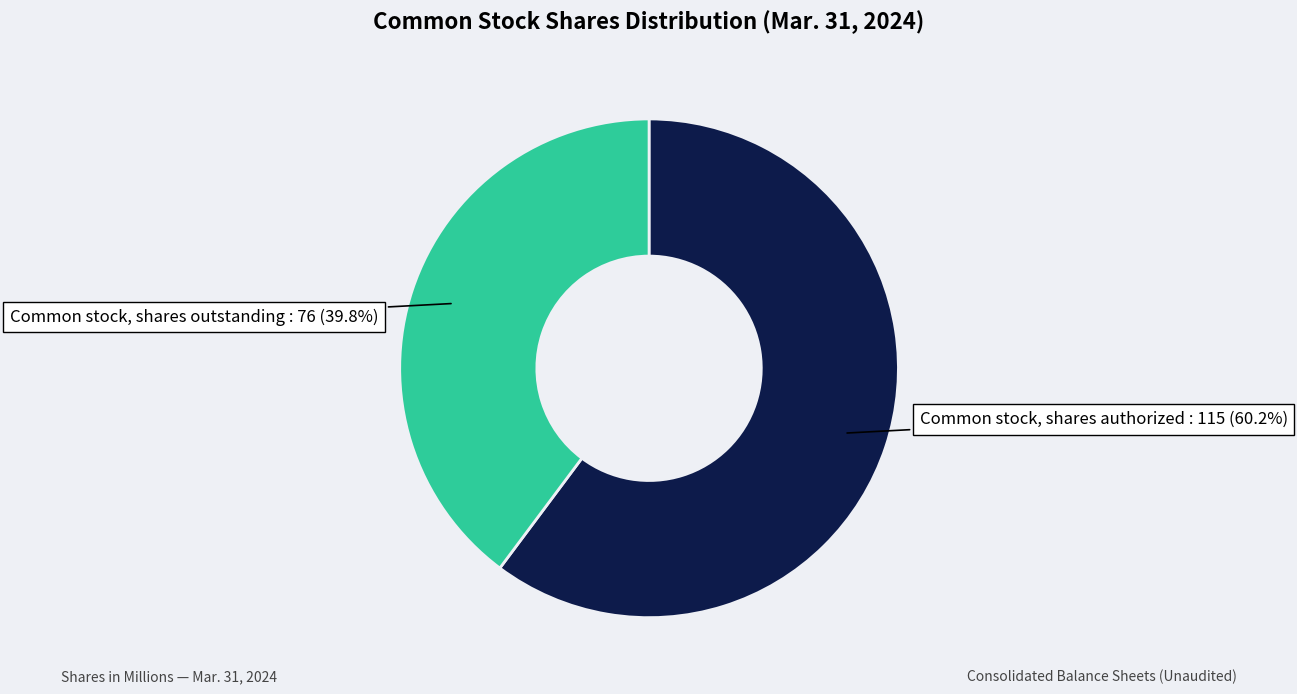

Is there any slice that represents more than half of the pie?

Yes